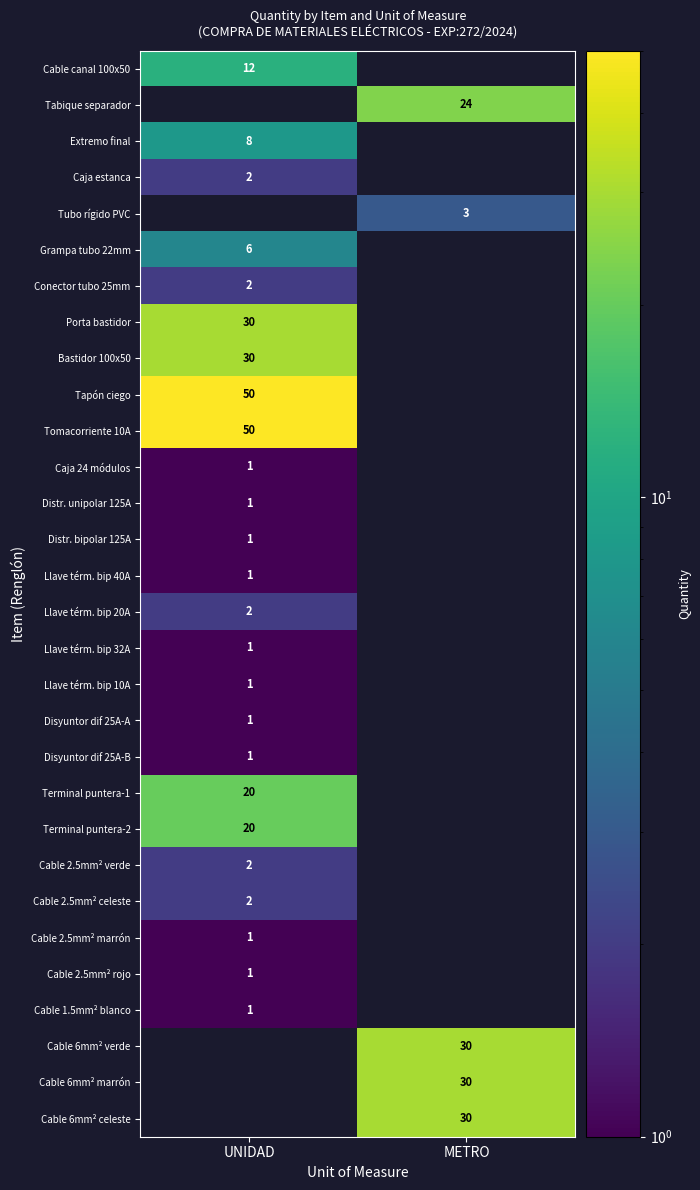

Between METRO and UNIDAD, which is larger?

UNIDAD